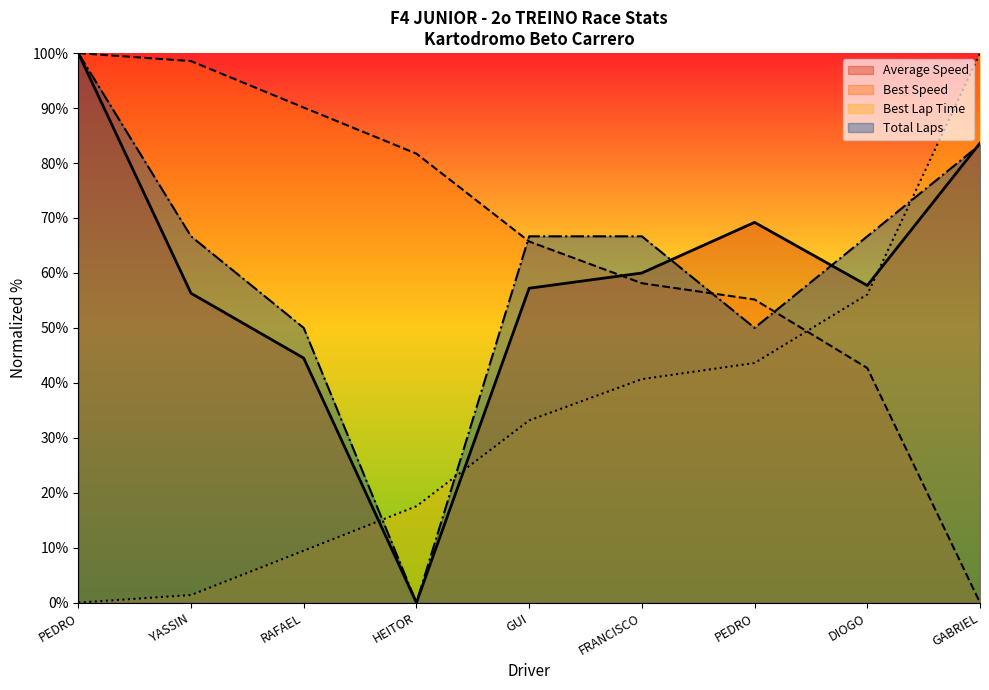

What is the total value across all series at GABRIEL?

267.0